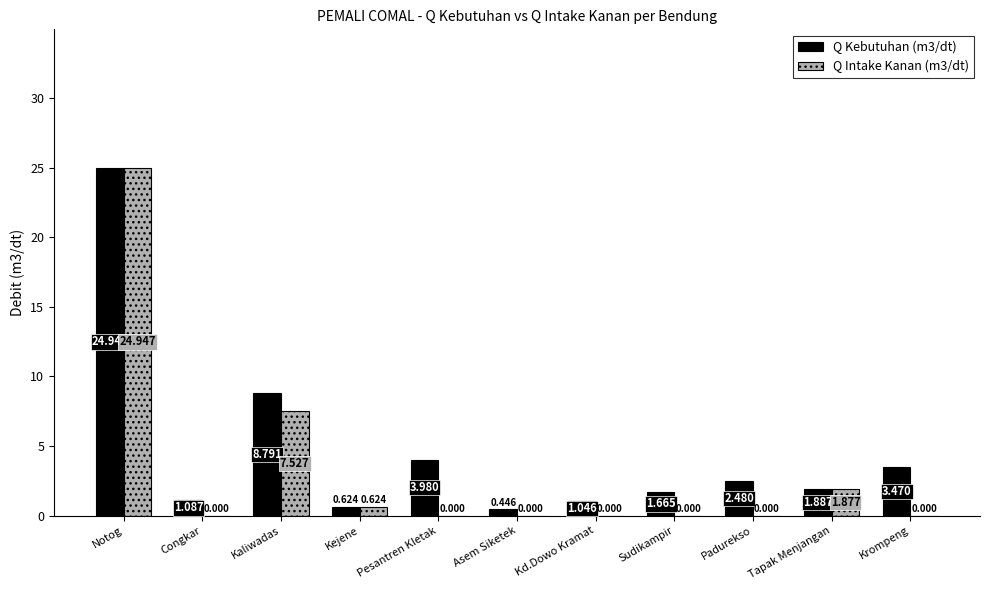

Where is Q Kebutuhan (m3/dt) nearest to the value 12?

Kaliwadas